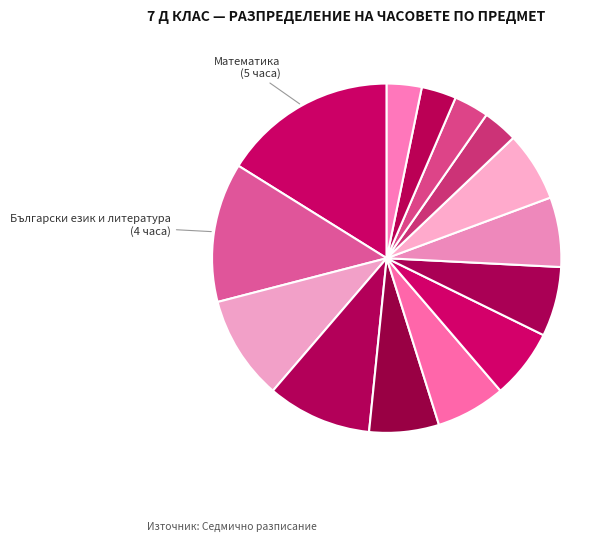

Count the number of slices in the pie.

14